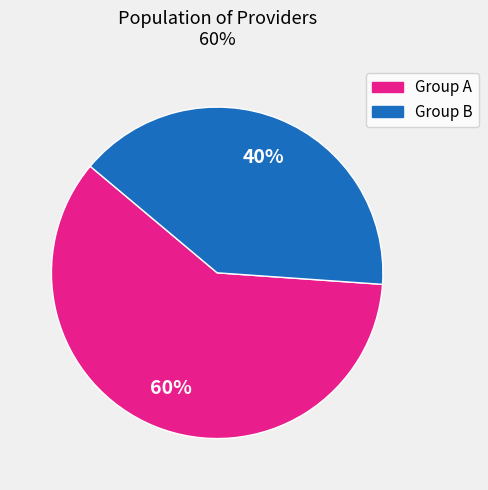

Does any single category account for the majority?

Yes